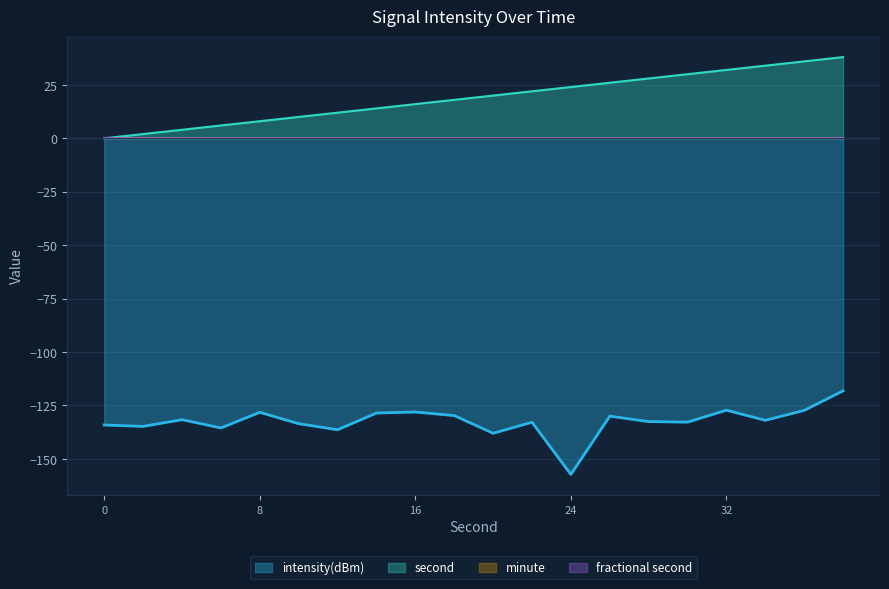

The value of second at 14 is 18.4. True or false?

False